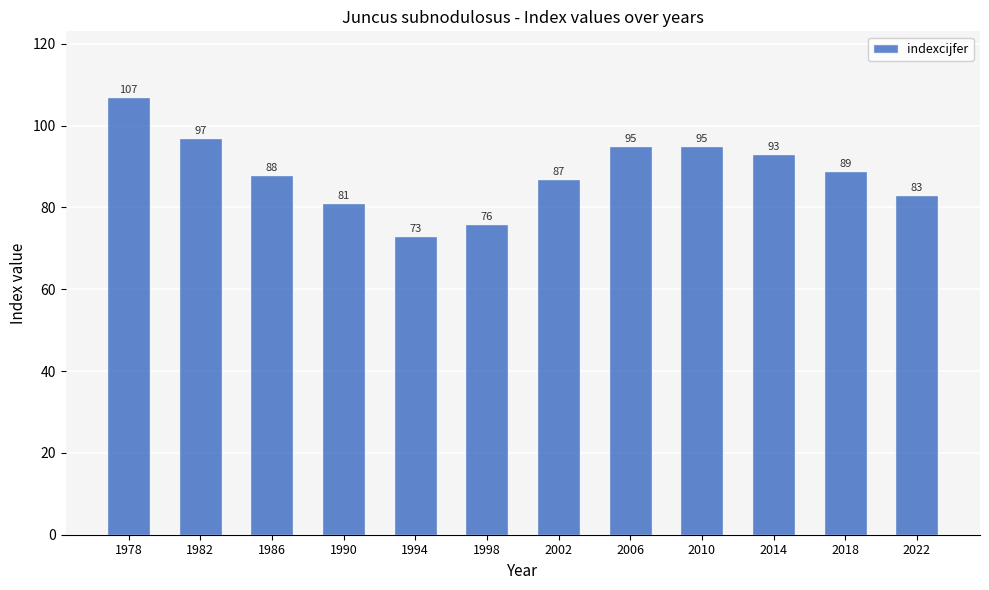

Reading left to right, list all the values displayed in this chart.

107	97	88	81	73	76	87	95	95	93	89	83